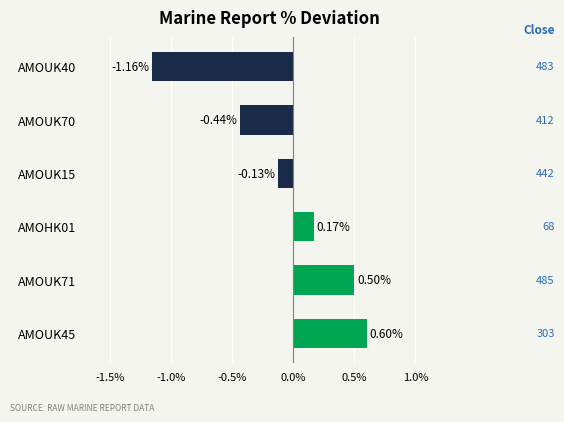

List the labels in order of value, smallest first.

AMOUK40, AMOUK70, AMOUK15, AMOHK01, AMOUK71, AMOUK45